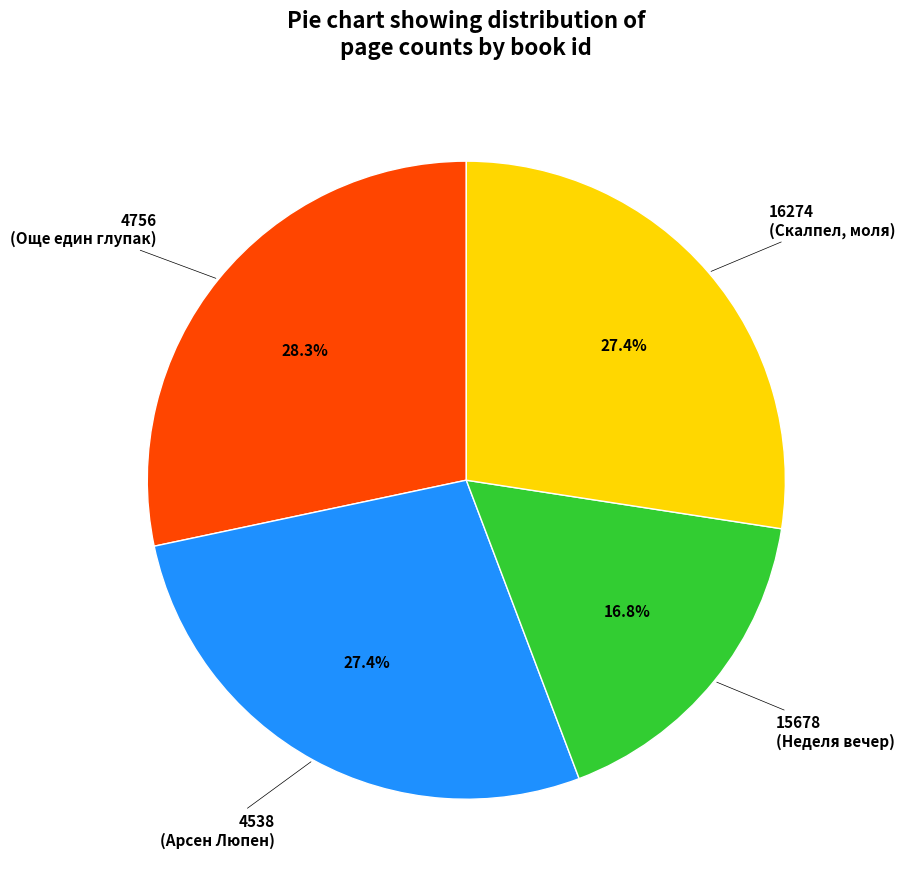

Count the number of slices in the pie.

4